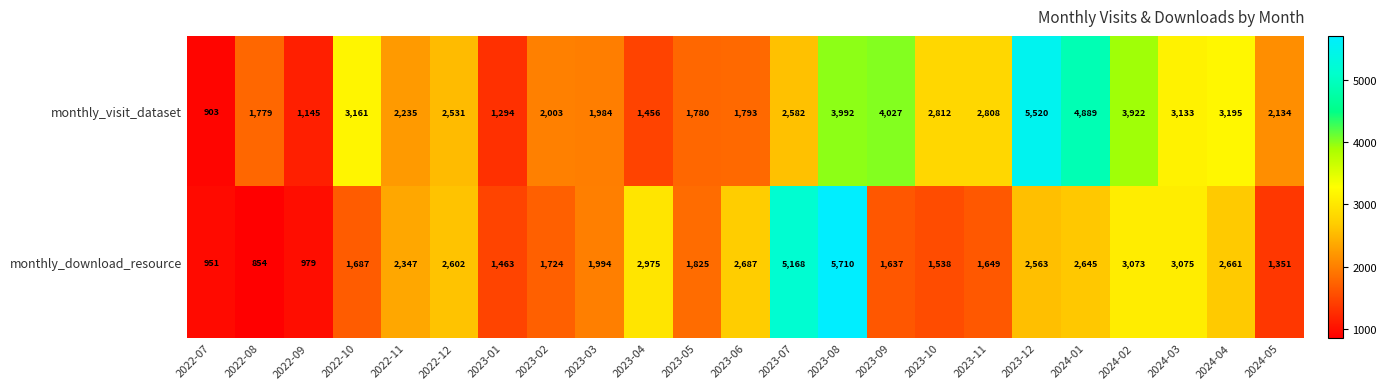

The monthly_download_resource series shows 2645 at 2024-01. True or false?

True